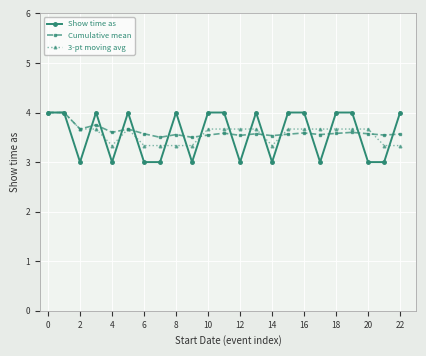

In Cumulative mean, how many points are lower than both neighbors (excluding endpoints)?

8